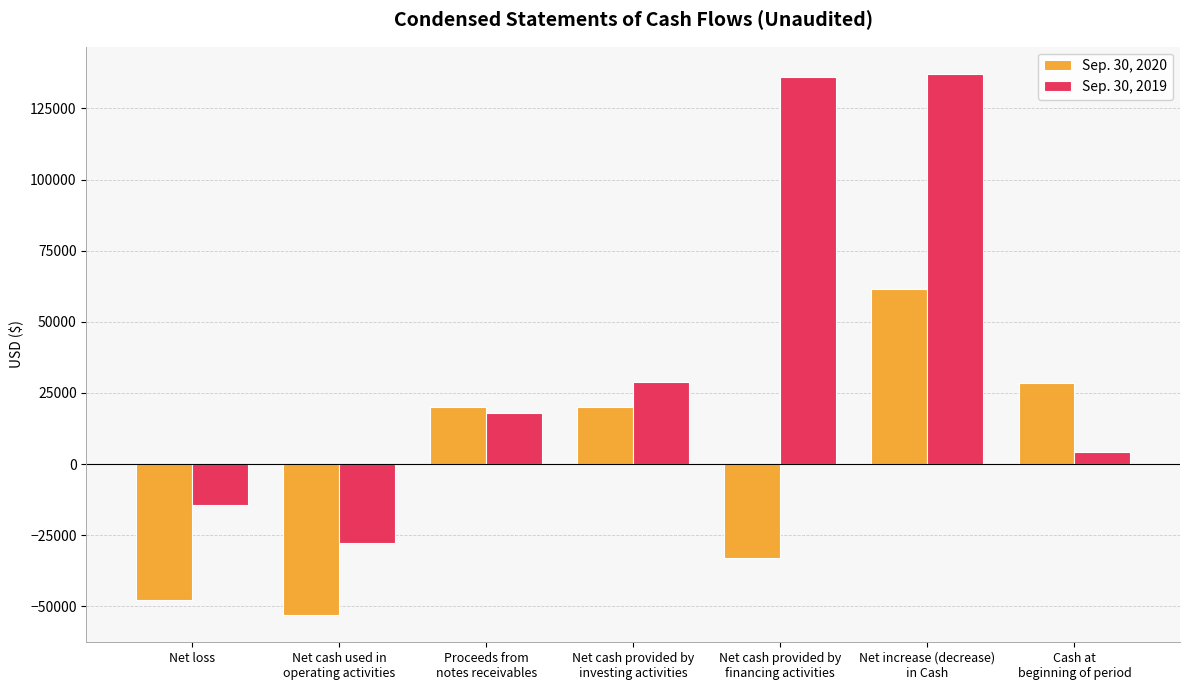

How many groups of bars are there?

7